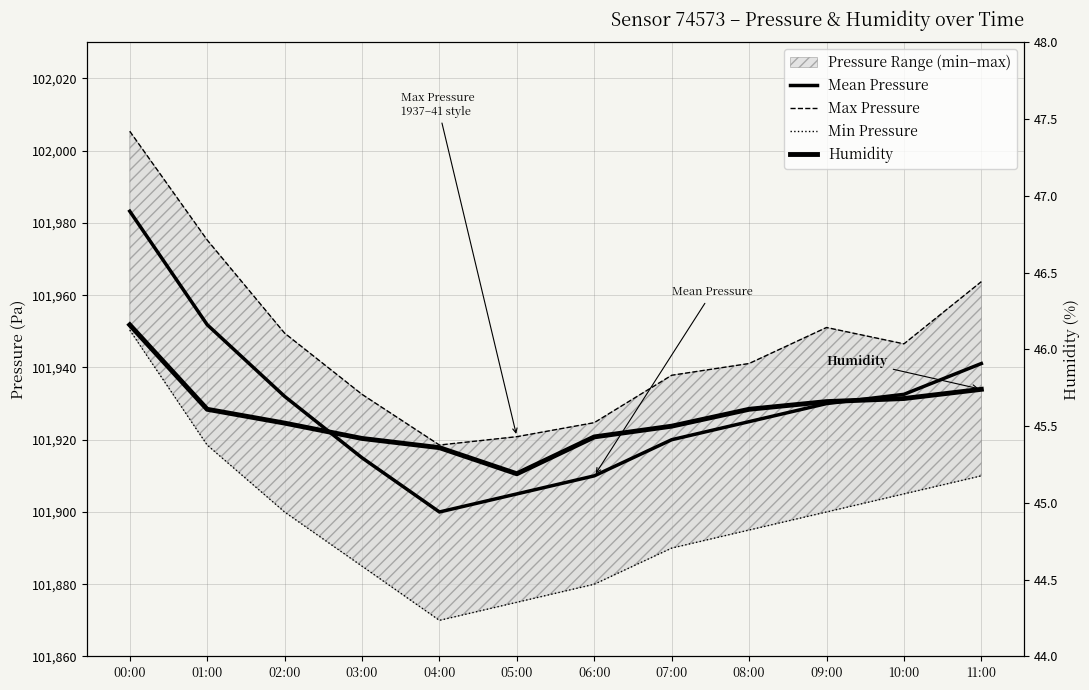

What is the total value across all series at 00:00?

305985.1